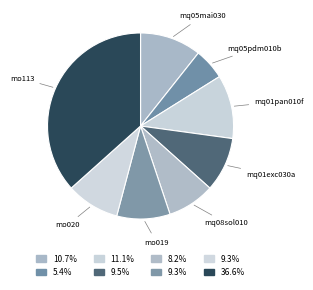

How many slices are in this pie chart?

8